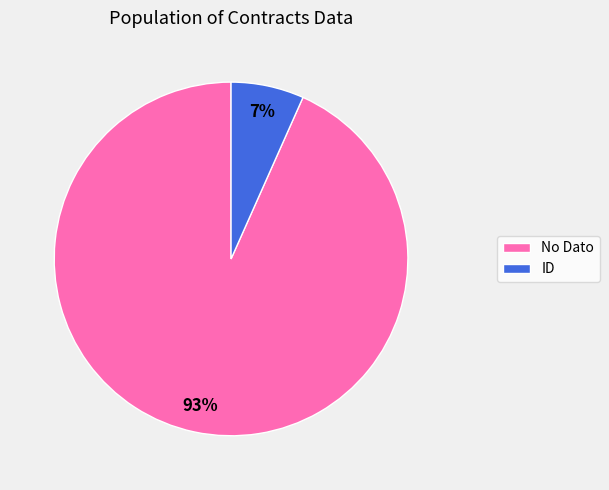

To the nearest percent, what is the average slice percentage?

50%